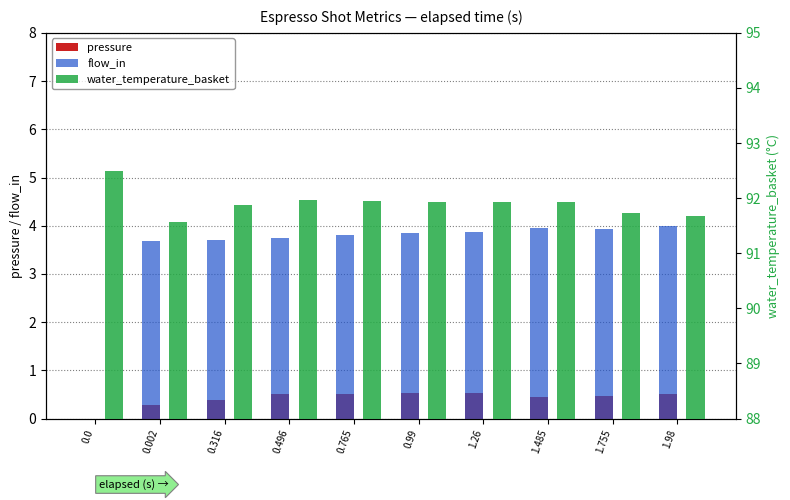

What is the total value across all series at 0.99?

96.3